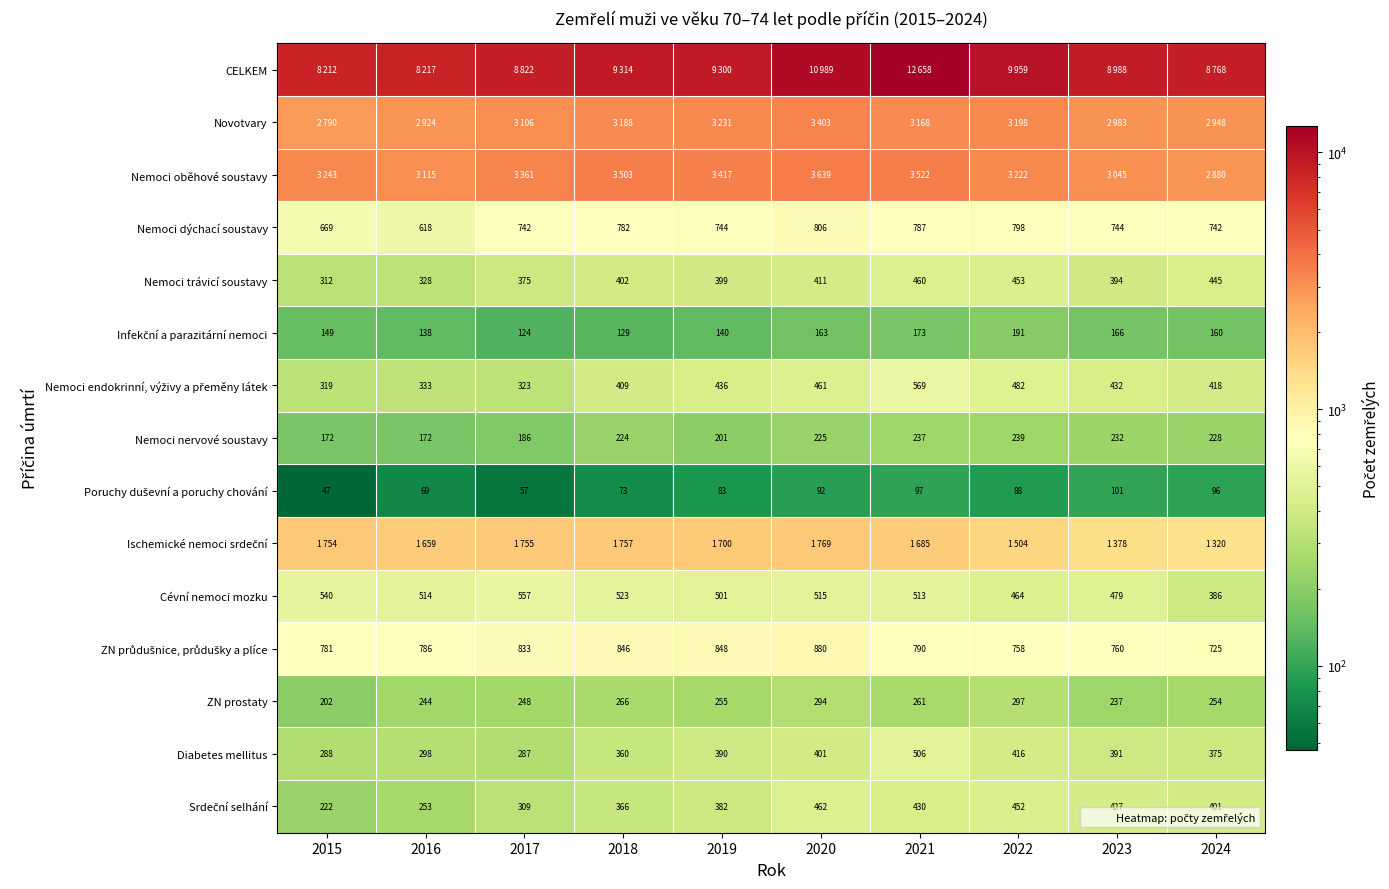

What is the difference between the second highest and second lowest values in the ZN prostaty series?

57